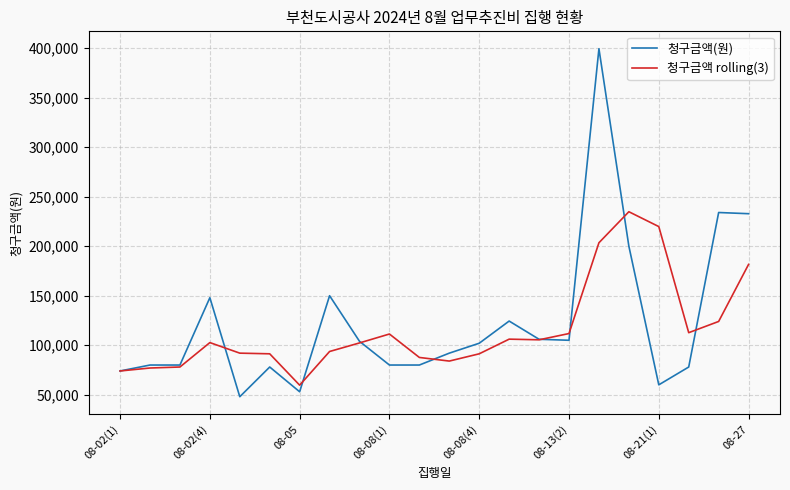

Which series has the widest spread of values?

청구금액(원)